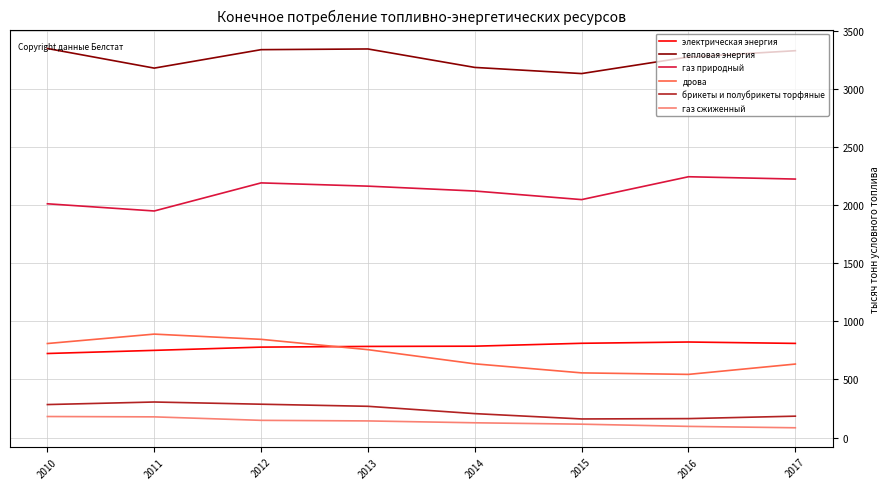

Does the chart have visible grid lines?

Yes